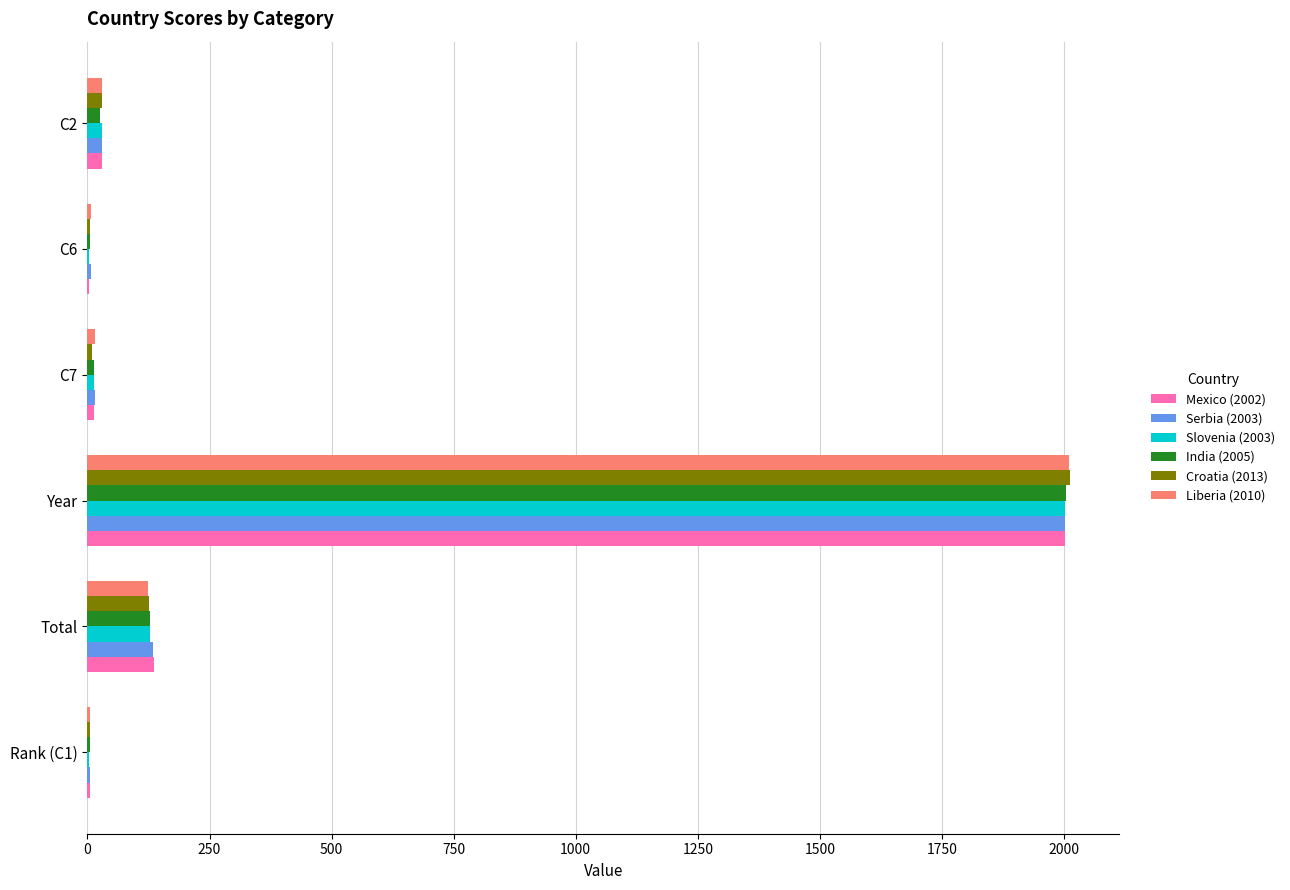

Where is Liberia (2010) nearest to the value 1007?

Total